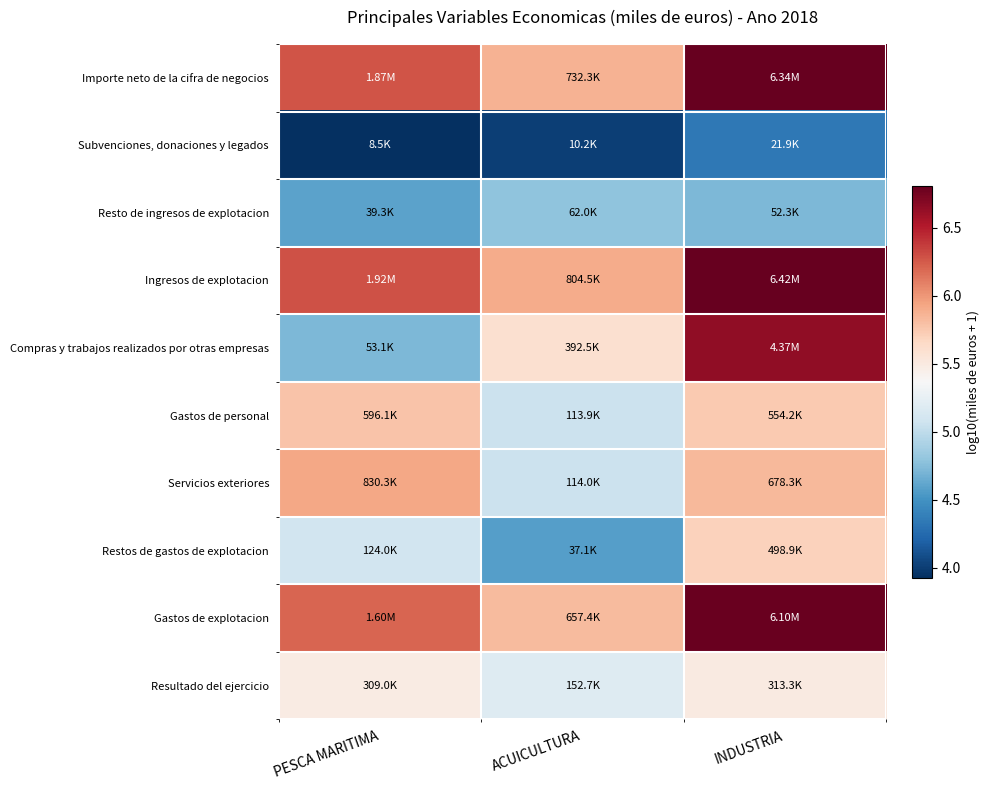

Which series has the largest total across all categories?

Ingresos de explotacion